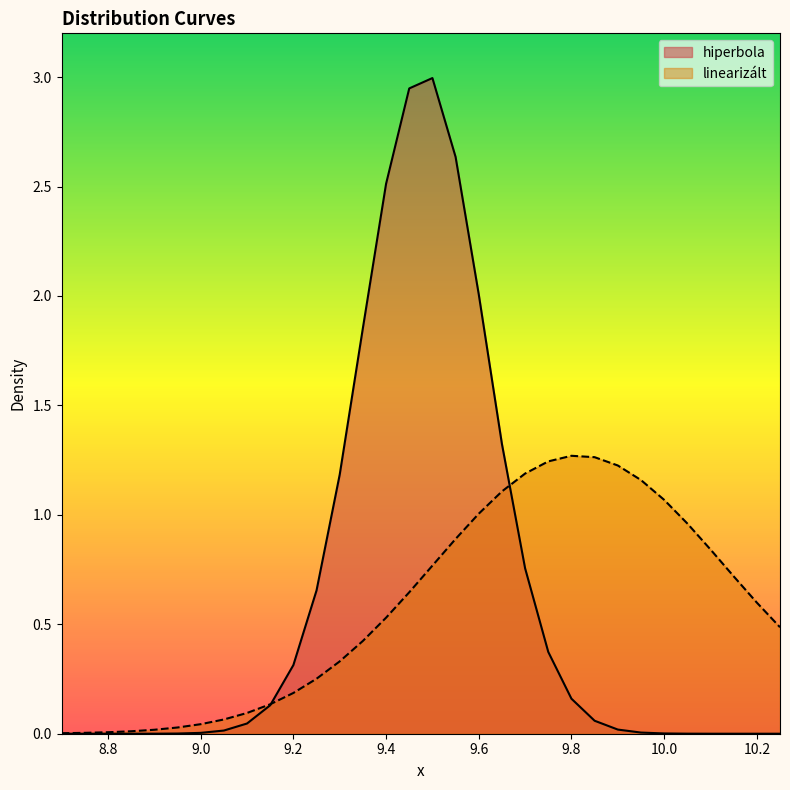

Which series has the widest spread of values?

hiperbola